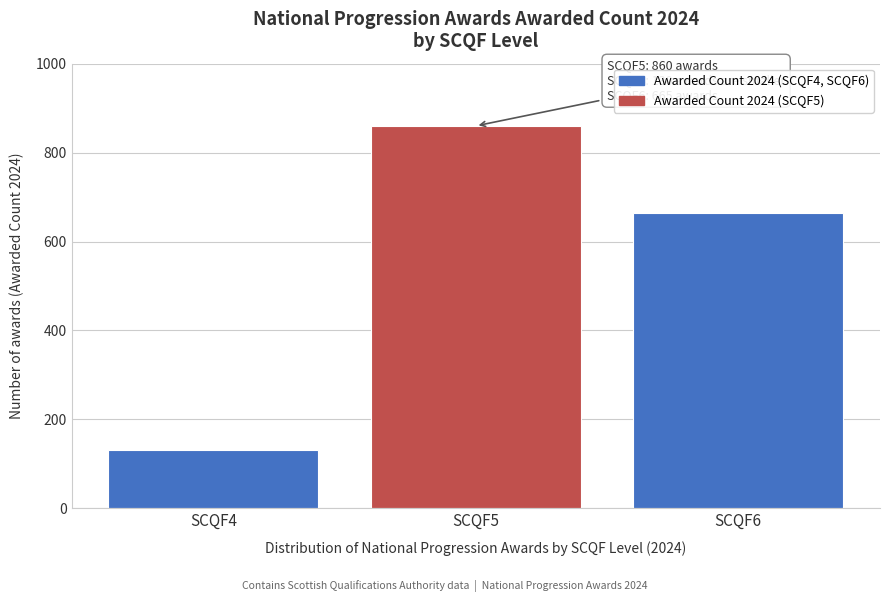

Reading left to right, list all the values displayed in this chart.

SCQF4=130	SCQF5=860	SCQF6=665